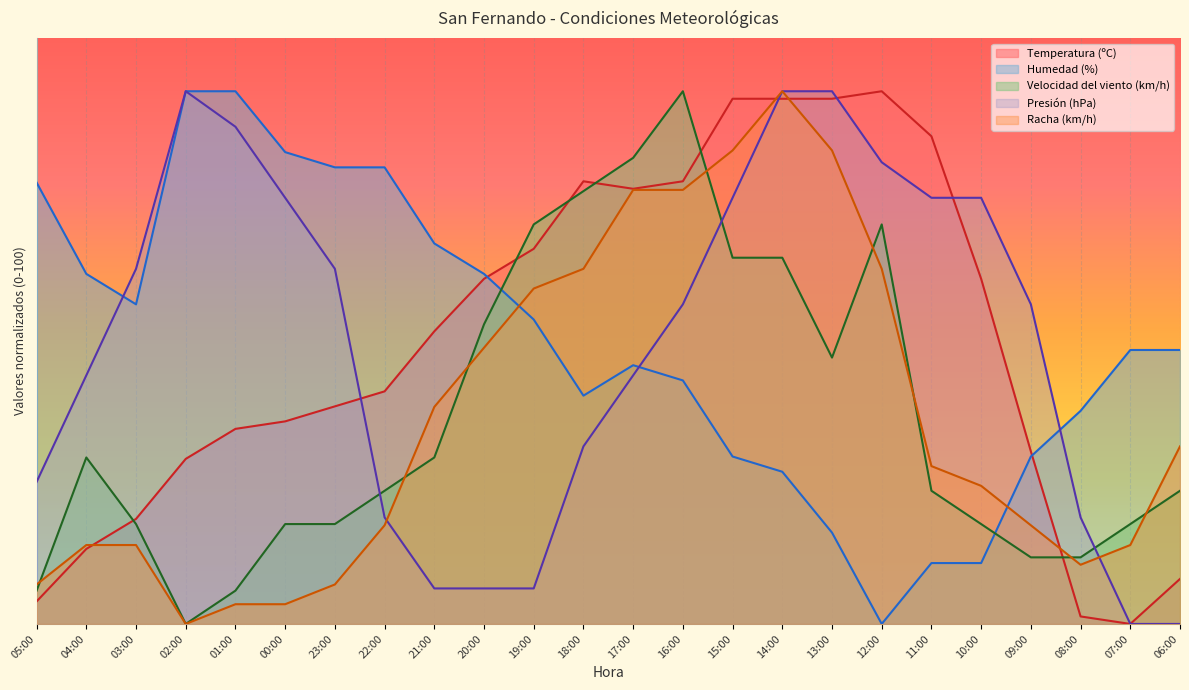

The Racha (km/h) series shows 9.7 at 21:00. True or false?

False